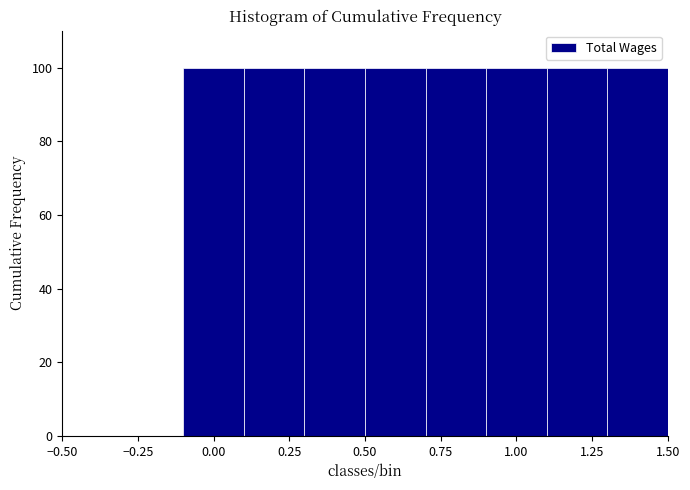

Reading left to right, list every bar in this chart as the range it spans on the x-axis followed by its height. The values are not printed on the chart, so give them approximately, as read against the axis.

-0.5 to -0.3: 0
-0.3 to -0.1: 0
-0.1 to 0.1: 100
0.1 to 0.3: 100
0.3 to 0.5: 100
0.5 to 0.7: 100
0.7 to 0.9: 100
0.9 to 1.1: 100
1.1 to 1.3: 100
1.3 to 1.5: 100